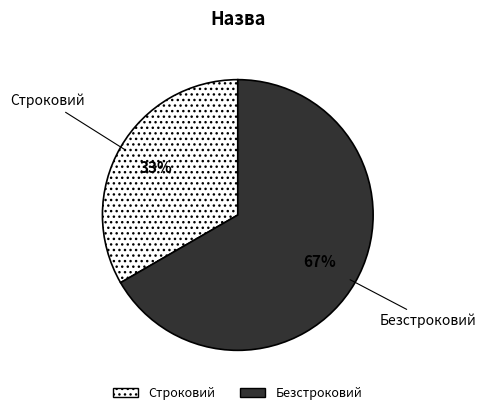

How many slices are in this pie chart?

2